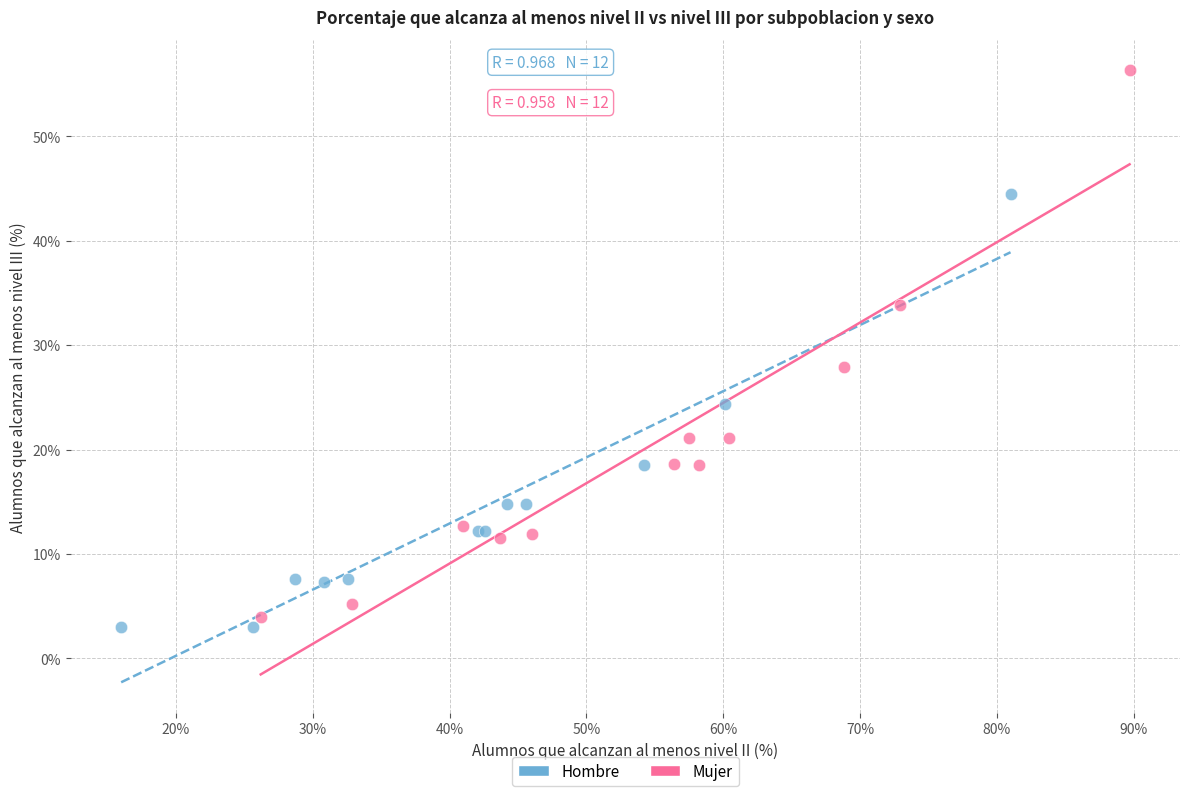

Which series has the largest Y range (max minus min)?

Mujer